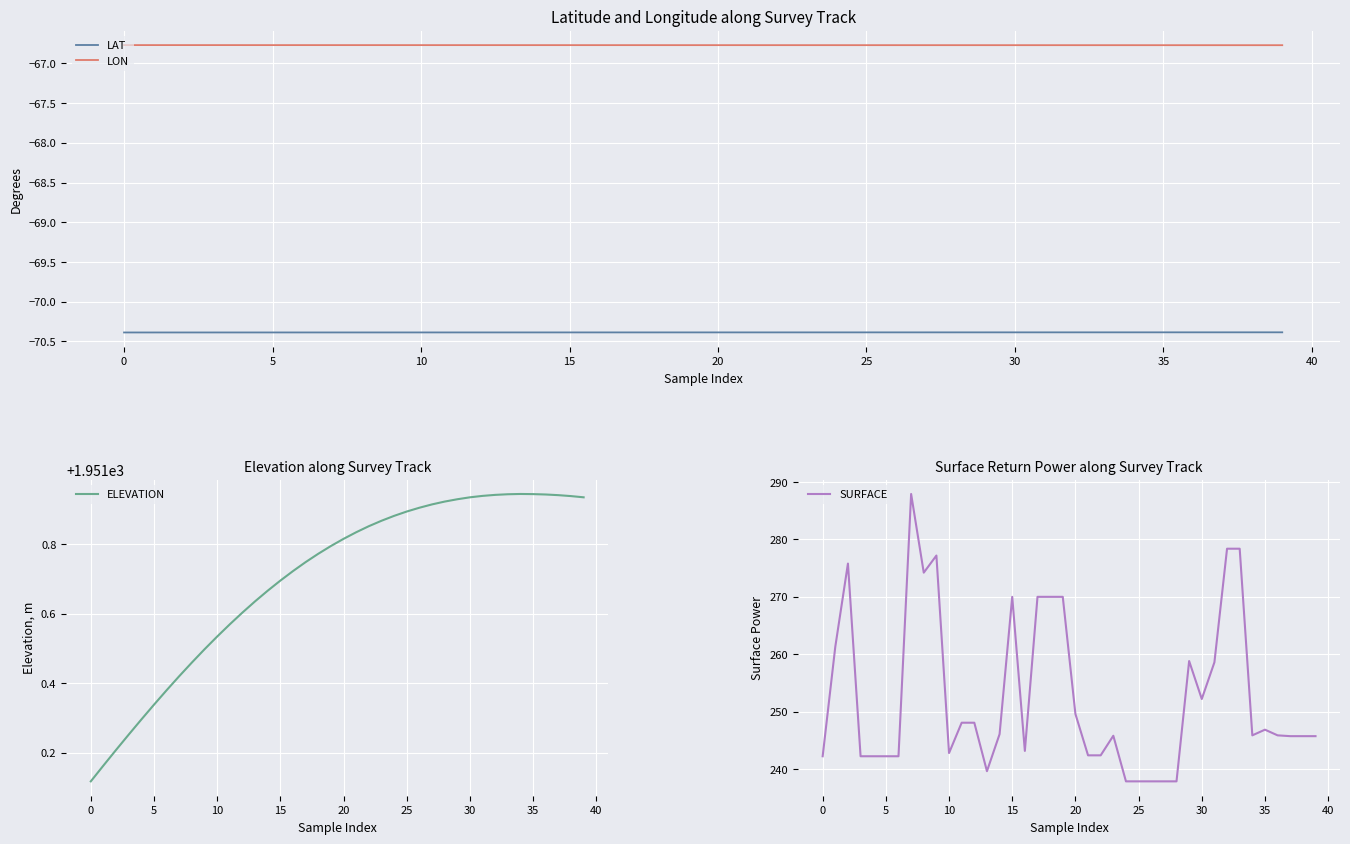

How many lines are shown in the chart?

4